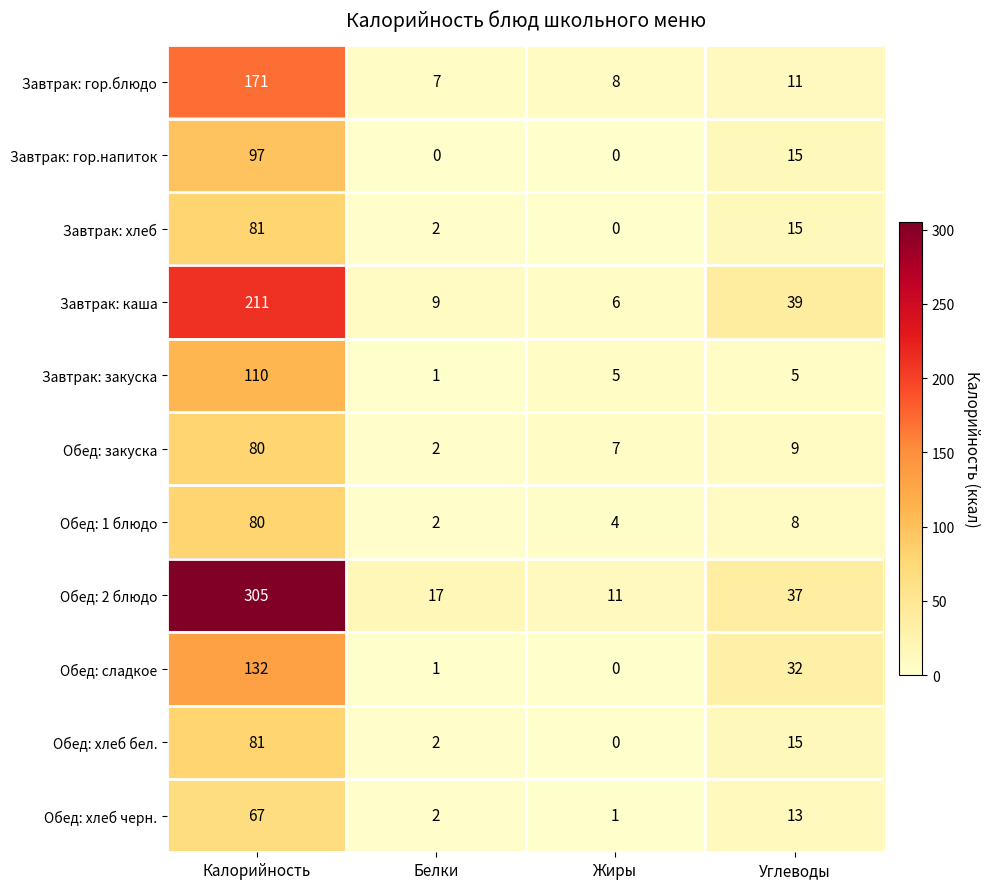

Rank the categories by Завтрак: каша value from highest to lowest.

Калорийность, Углеводы, Белки, Жиры